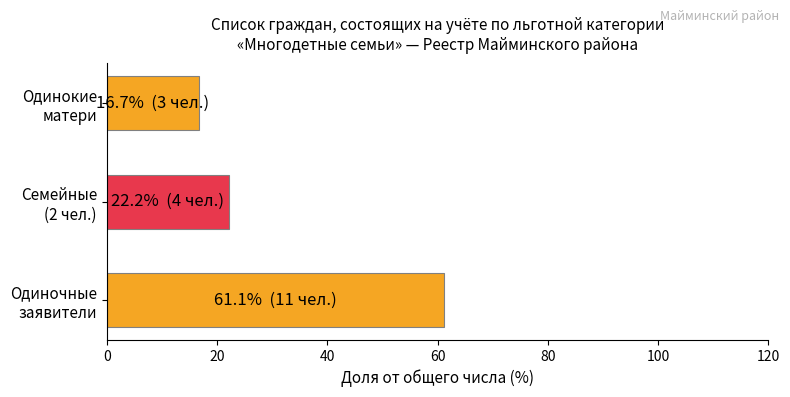

What is the minimum value shown in the chart?

16.7